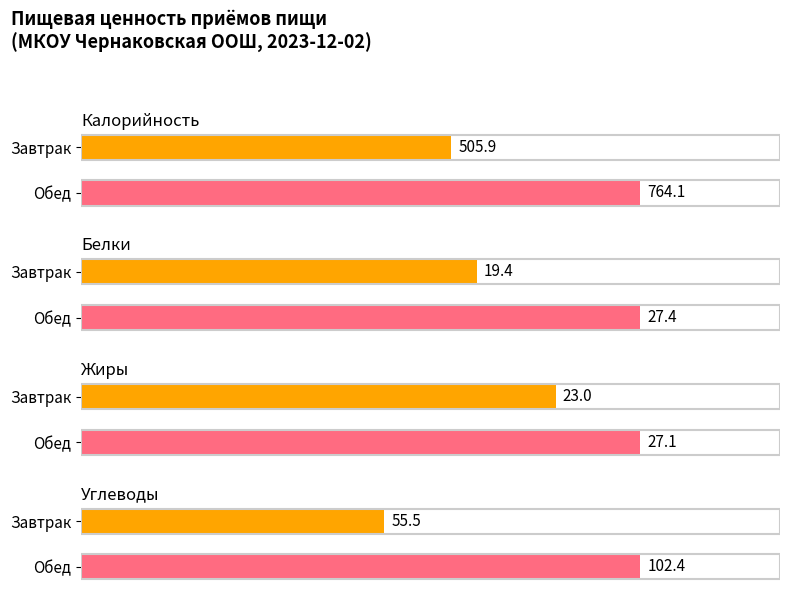

Does the chart contain any negative values?

No